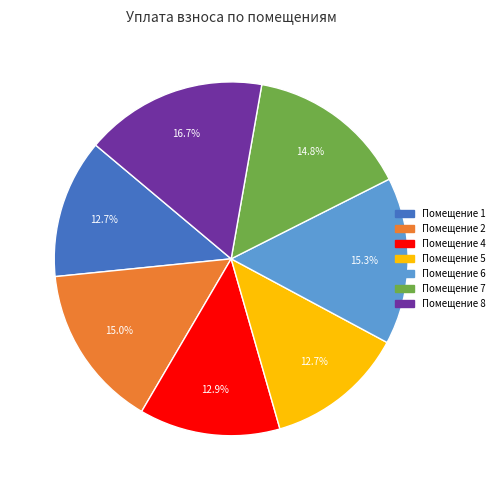

To the nearest percent, what is the average slice percentage?

14%